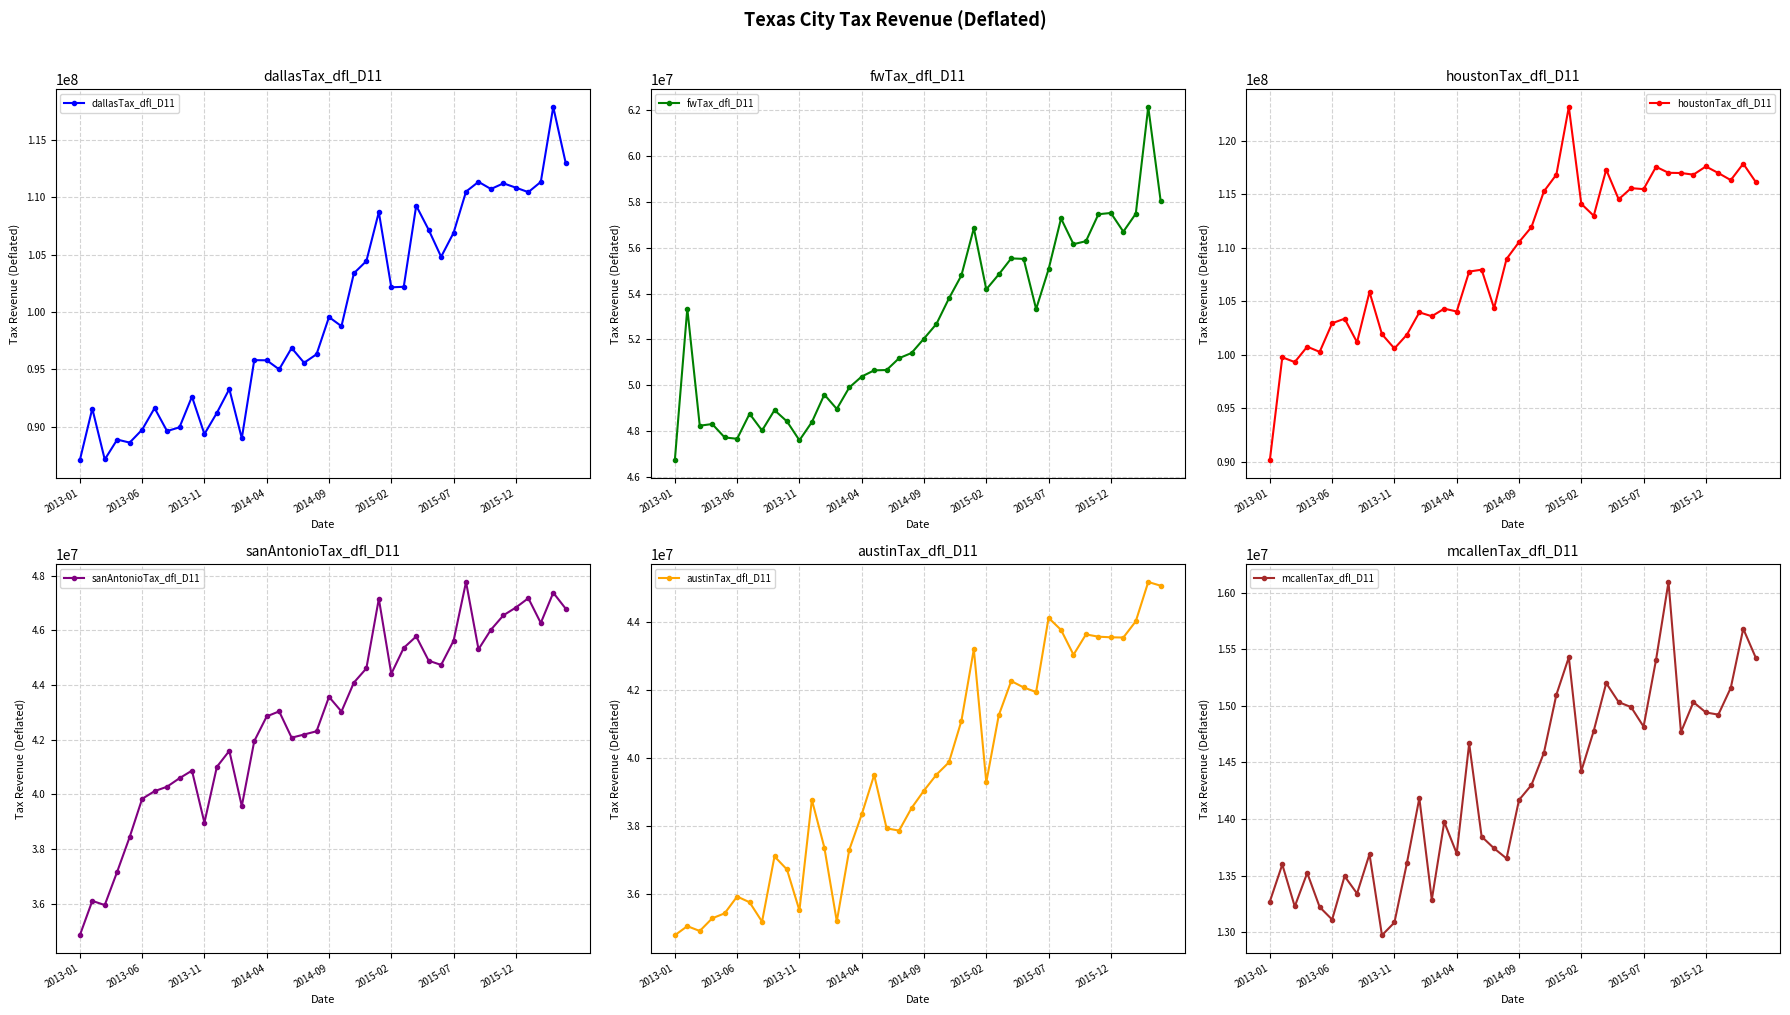

True or false: dallasTax_dfl_D11 has more than 0 points higher than both neighbors.

True